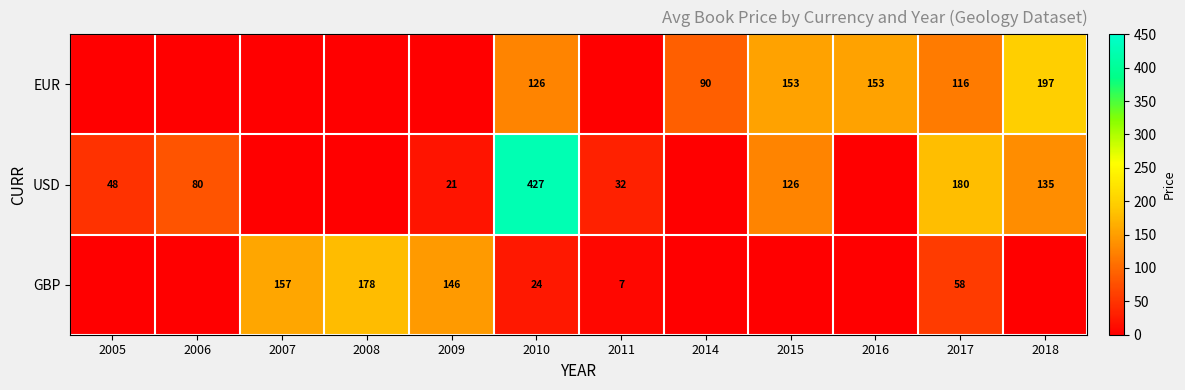

True or false: GBP has a value of 85.5 at 2017.

False